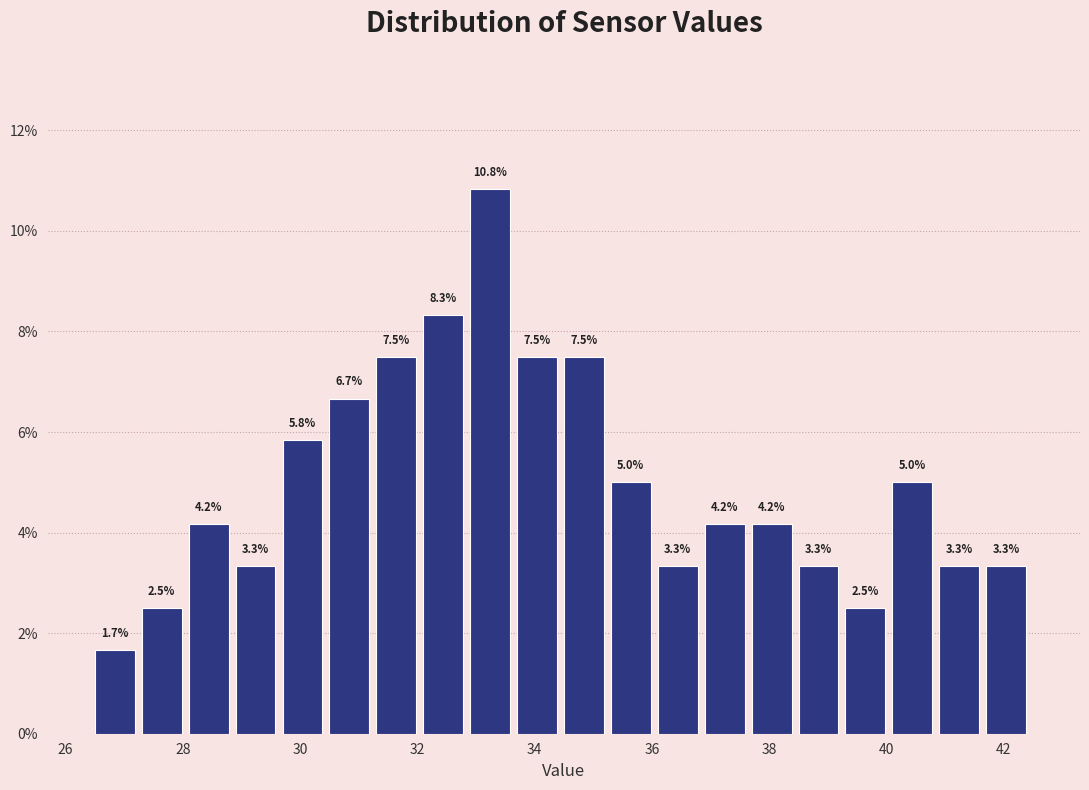

Over which range of the x-axis is the bar tallest?

32.9 to 33.7